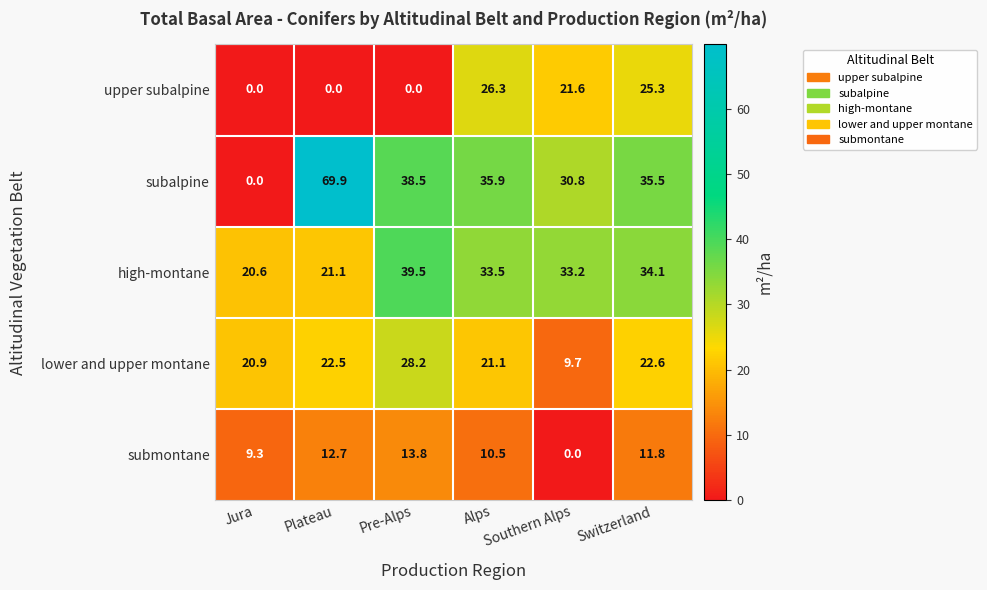

List the series in order of their peak value, highest first.

subalpine, high-montane, lower and upper montane, upper subalpine, submontane